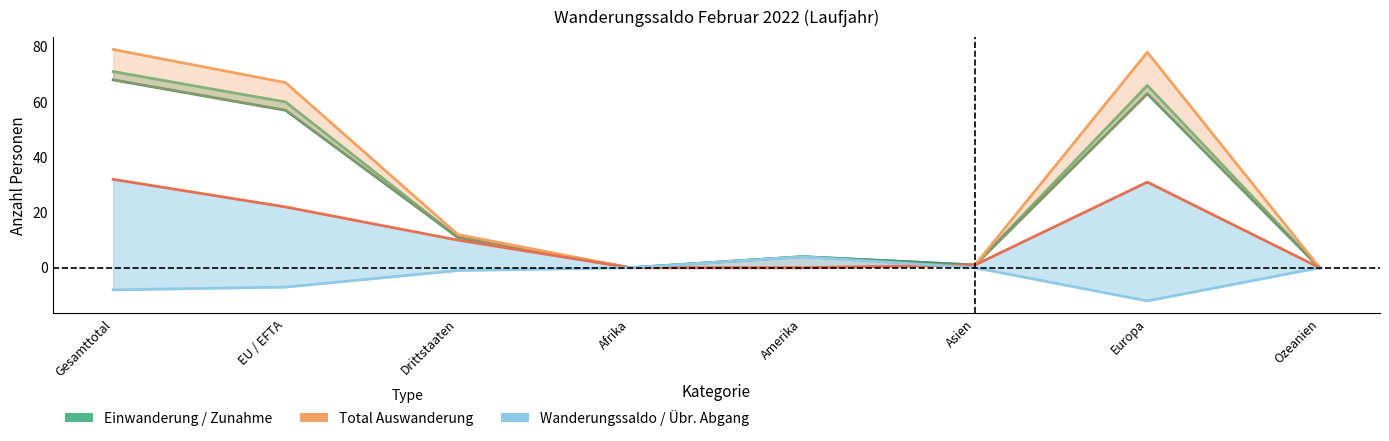

Reading left to right, what are all the values shown in this chart?

Zunahme (col_1): Gesamttotal=71	EU / EFTA=60	Drittstaaten=11	Afrika=0	Amerika=4	Asien=1	Europa=66	Ozeanien=0
Total Einwanderung: Gesamttotal=68	EU / EFTA=57	Drittstaaten=11	Afrika=0	Amerika=4	Asien=1	Europa=63	Ozeanien=0
Total Auswanderung: Gesamttotal=79	EU / EFTA=67	Drittstaaten=12	Afrika=0	Amerika=0	Asien=1	Europa=78	Ozeanien=0
Übriger Abgang: Gesamttotal=32	EU / EFTA=22	Drittstaaten=10	Afrika=0	Amerika=0	Asien=1	Europa=31	Ozeanien=0
Wanderungssaldo: Gesamttotal=-8	EU / EFTA=-7	Drittstaaten=-1	Afrika=0	Amerika=4	Asien=0	Europa=-12	Ozeanien=0